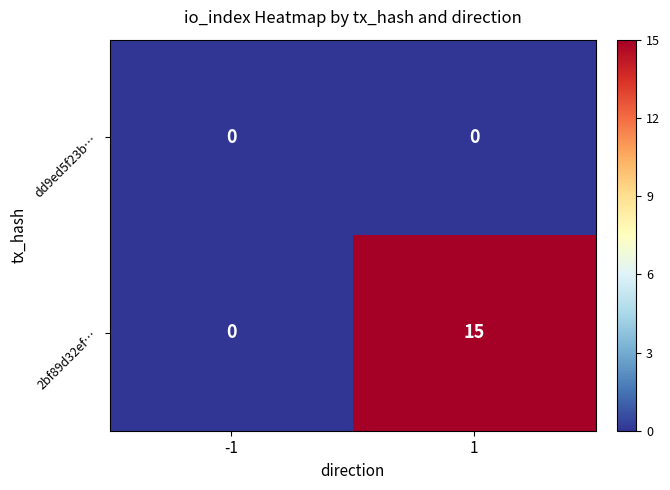

What is the spread (max minus min) of values at 1?

15